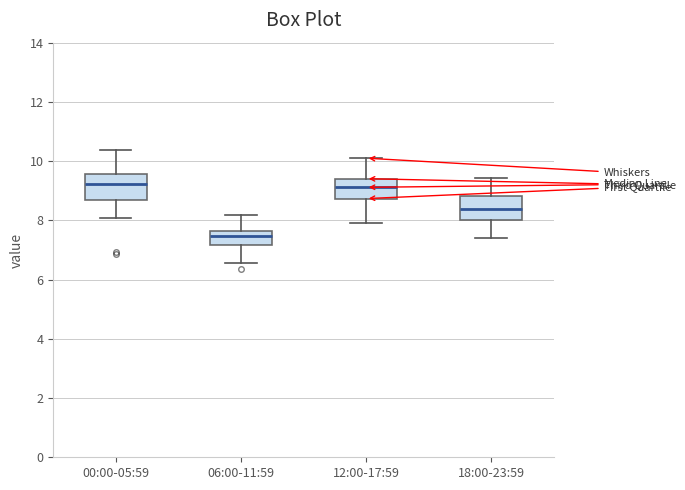

Reading left to right, read every box against the y-axis: the position of its median line, the range the box covers, and the ends of its whiskers. The values are not printed on the chart, so give them approximately, as read against the axis.

00:00-05:59: median 9.2, box 8.6 to 9.6, whiskers 8.0 to 10.4
06:00-11:59: median 7.4, box 7.2 to 7.6, whiskers 6.6 to 8.2
12:00-17:59: median 9.2, box 8.8 to 9.4, whiskers 8.0 to 10.2
18:00-23:59: median 8.4, box 8.0 to 8.8, whiskers 7.4 to 9.4